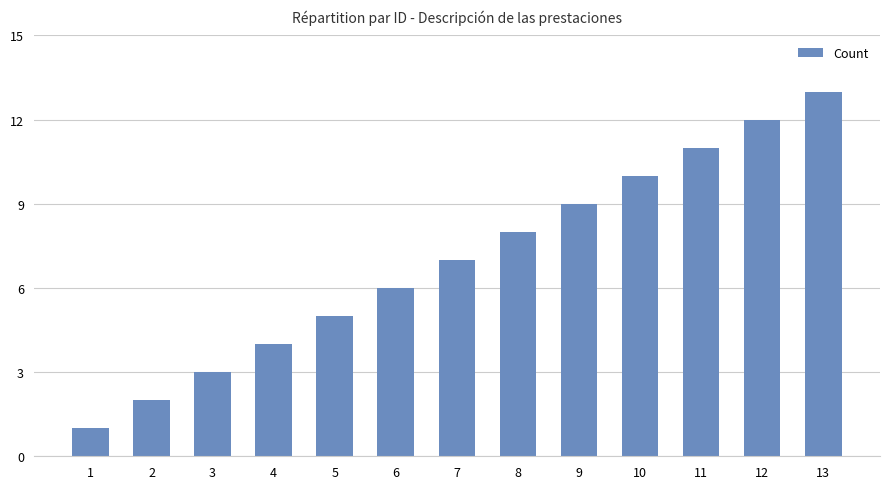

What is the difference between the maximum and second lowest values?

11